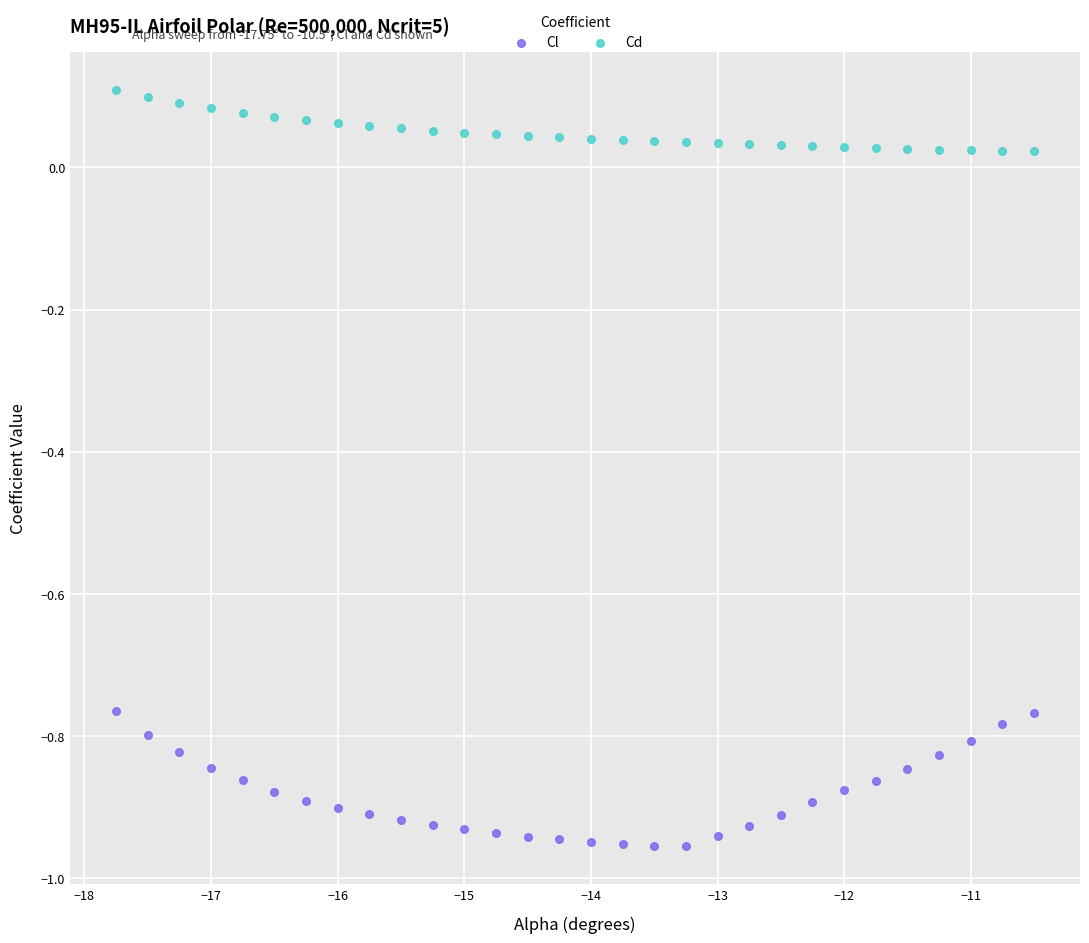

Which series reaches the maximum Y coordinate?

Cd